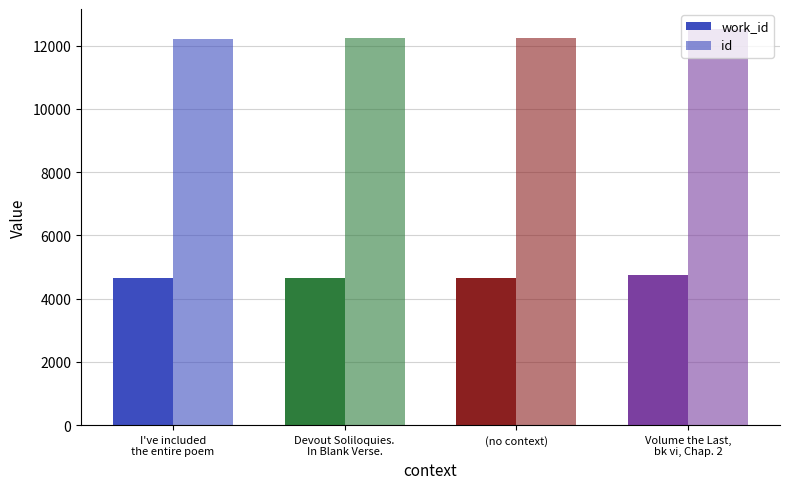

How many data points in work_id are less than 4650?

2